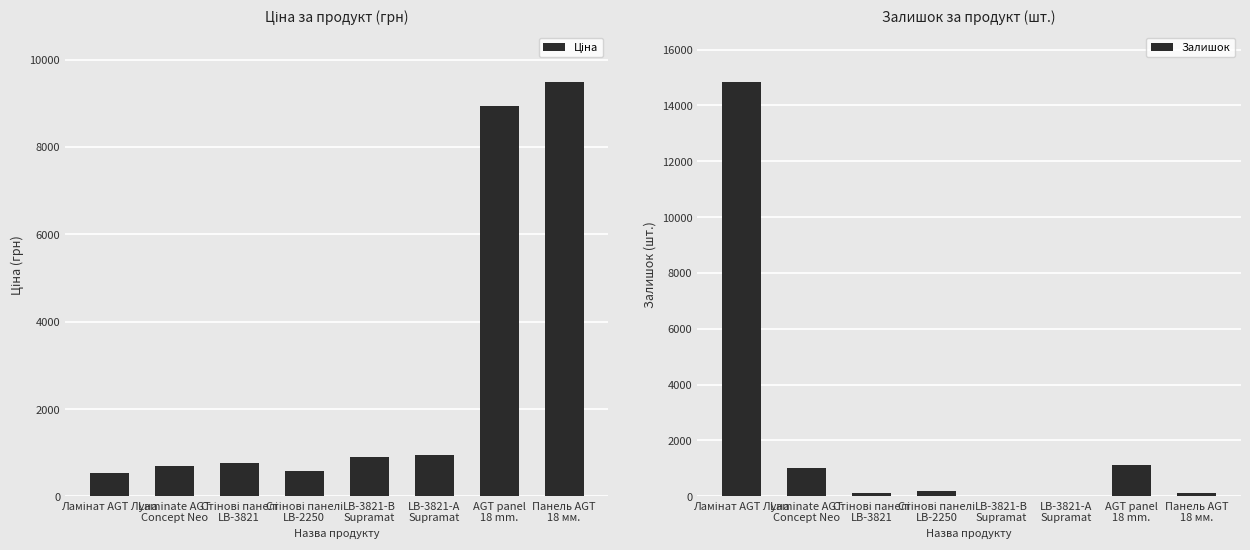

What is the label of the 1st bar from the right?

Панель AGT
18 мм.